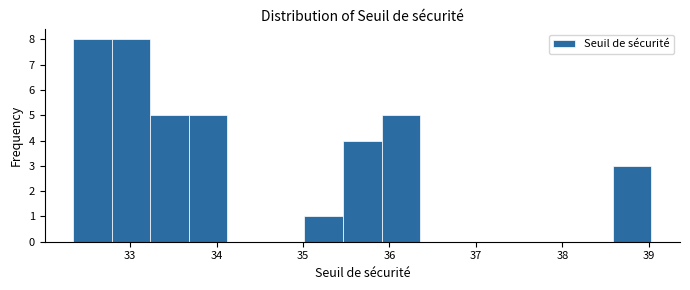

Reading left to right, list every bar in this chart as the range it spans on the x-axis followed by its height. Neither the bar edges nor the heights are printed on the chart, so give them approximately, as read against the axes.

32.3 to 32.8: 8
32.8 to 33.2: 8
33.2 to 33.7: 5
33.7 to 34.1: 5
34.1 to 34.6: 0
34.6 to 35.0: 0
35.0 to 35.5: 1
35.5 to 35.9: 4
35.9 to 36.4: 5
36.4 to 36.8: 0
36.8 to 37.2: 0
37.2 to 37.7: 0
37.7 to 38.1: 0
38.1 to 38.6: 0
38.6 to 39.0: 3